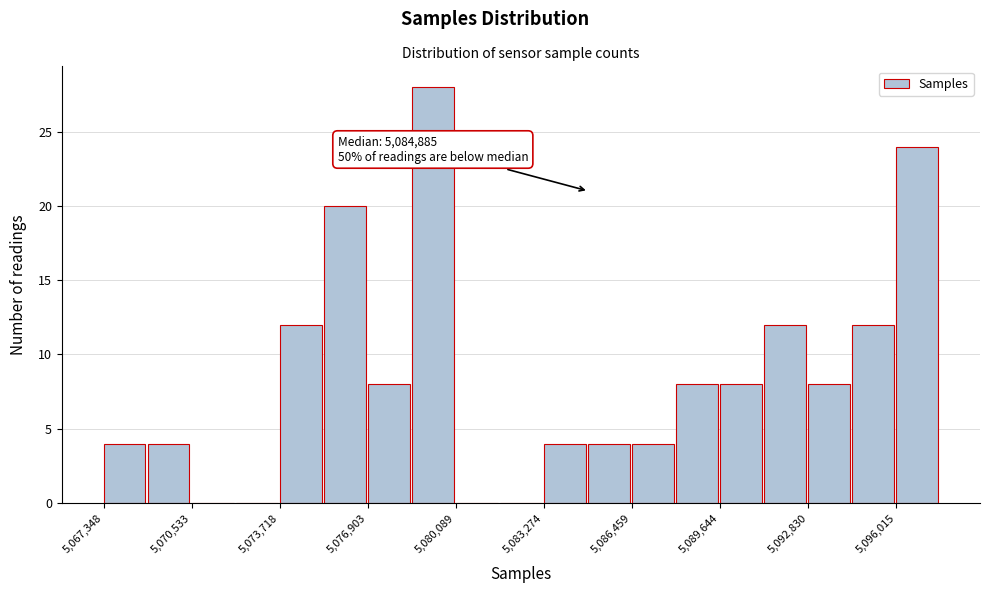

Read against the x-axis, roughly where is the centre of the tallest bar?

5079500